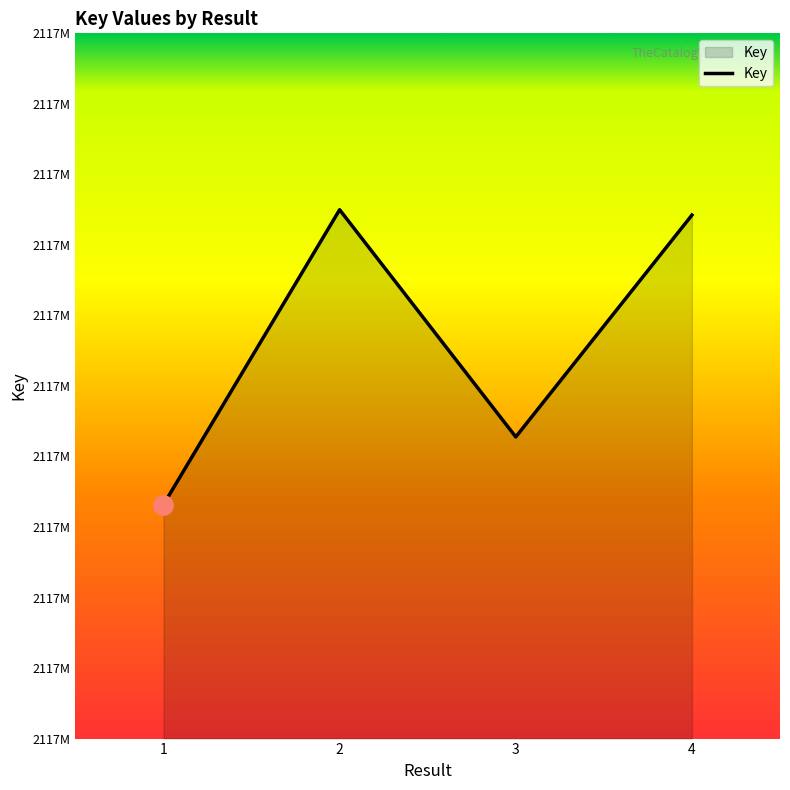

Is it true that the value at 2 is 2117886498?

True